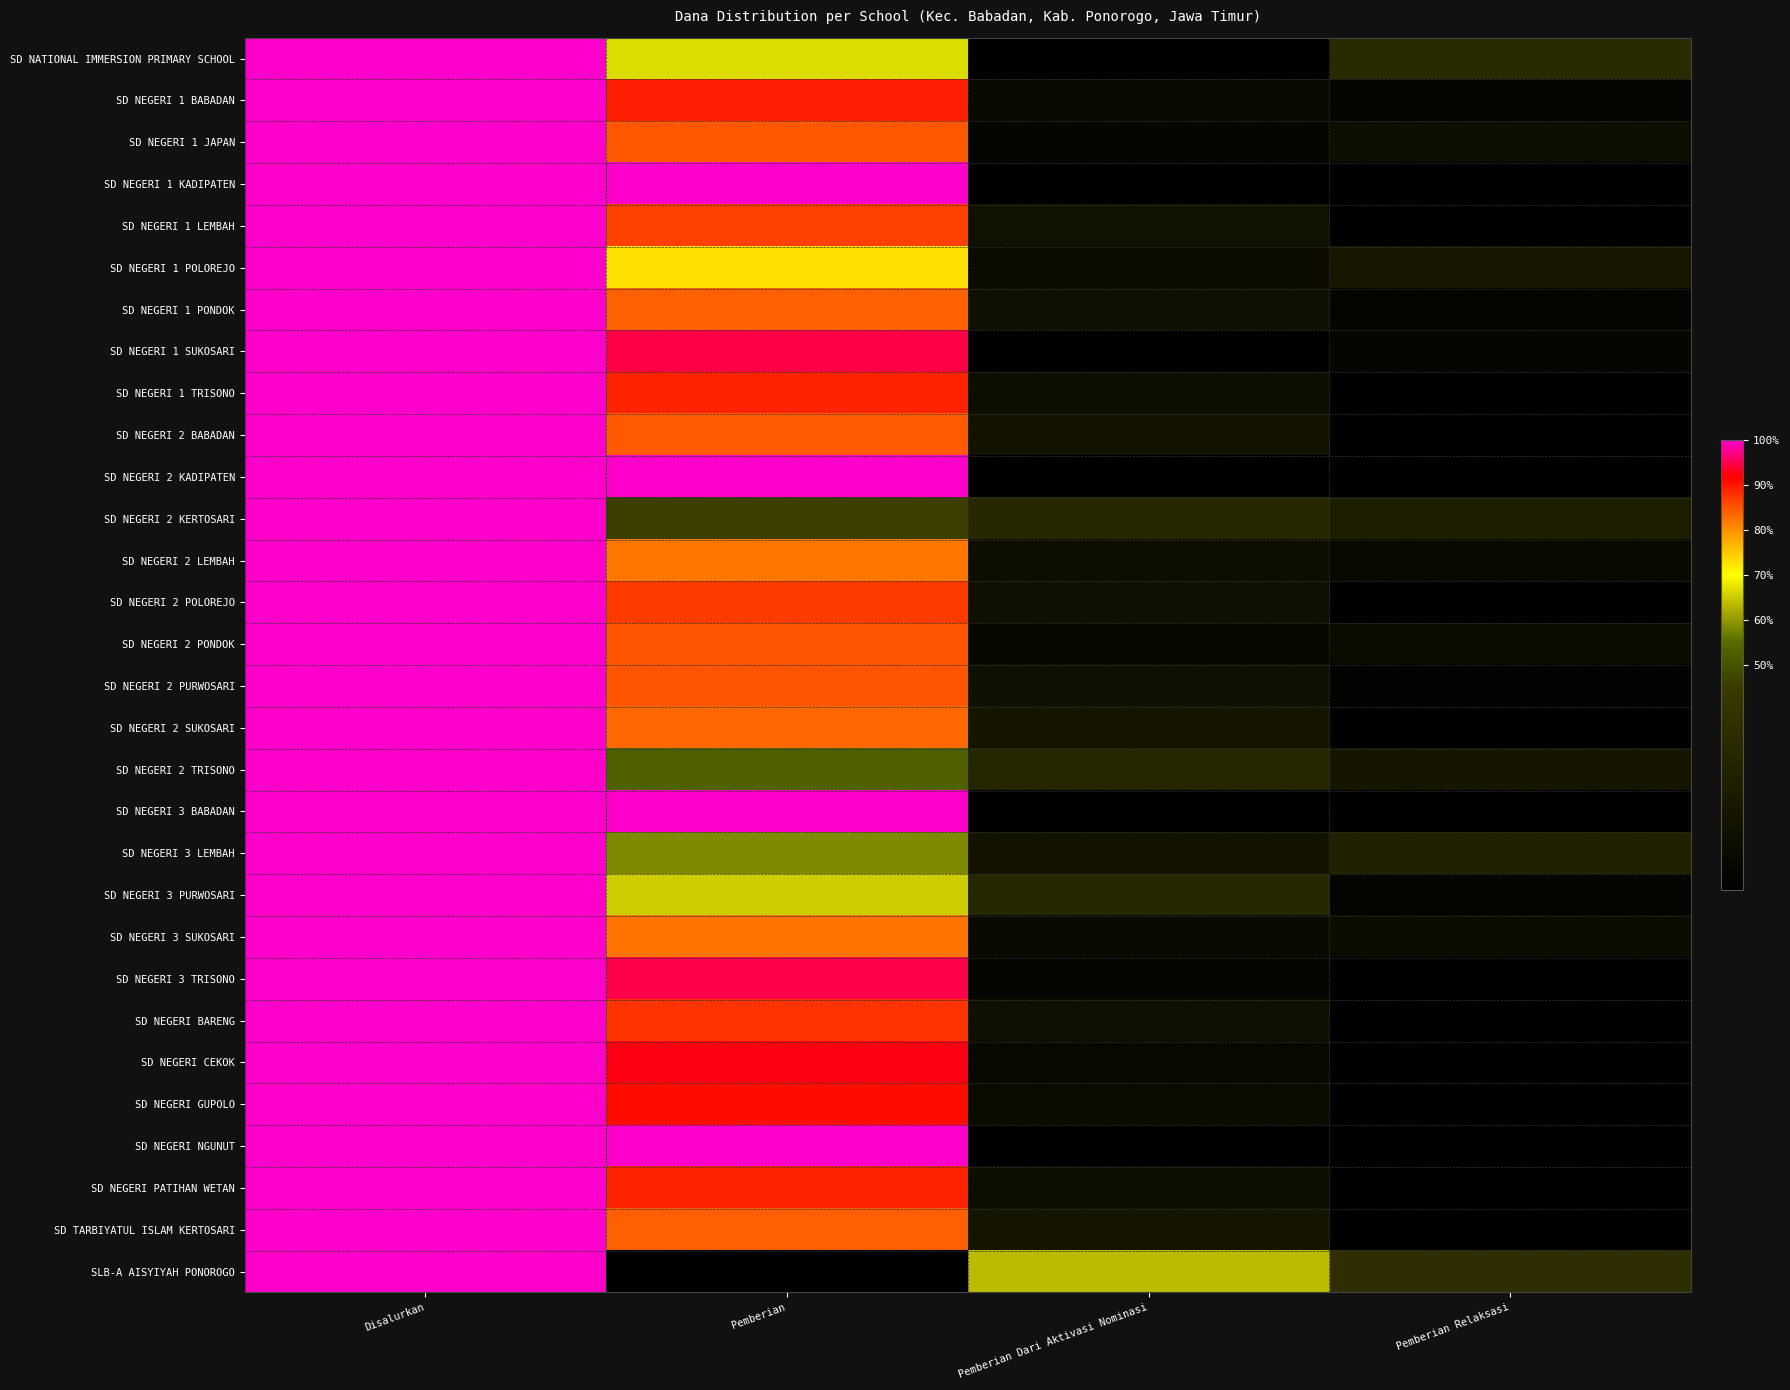

Reading left to right, transcribe all the data shown in this chart.

SD NATIONAL IMMERSION PRIMARY SCHOOL: Disalurkan=1.0	Pemberian=0.7	Pemberian Dari Aktivasi Nominasi=0.0	Pemberian Relaksasi=0.3
SD NEGERI 1 BABADAN: Disalurkan=1.0	Pemberian=0.9	Pemberian Dari Aktivasi Nominasi=0.1	Pemberian Relaksasi=0.0
SD NEGERI 1 JAPAN: Disalurkan=1.0	Pemberian=0.8	Pemberian Dari Aktivasi Nominasi=0.1	Pemberian Relaksasi=0.1
SD NEGERI 1 KADIPATEN: Disalurkan=1.0	Pemberian=1.0	Pemberian Dari Aktivasi Nominasi=0.0	Pemberian Relaksasi=0.0
SD NEGERI 1 LEMBAH: Disalurkan=1.0	Pemberian=0.9	Pemberian Dari Aktivasi Nominasi=0.1	Pemberian Relaksasi=0.0
SD NEGERI 1 POLOREJO: Disalurkan=1.0	Pemberian=0.7	Pemberian Dari Aktivasi Nominasi=0.1	Pemberian Relaksasi=0.2
SD NEGERI 1 PONDOK: Disalurkan=1.0	Pemberian=0.8	Pemberian Dari Aktivasi Nominasi=0.1	Pemberian Relaksasi=0.0
SD NEGERI 1 SUKOSARI: Disalurkan=1.0	Pemberian=0.9	Pemberian Dari Aktivasi Nominasi=0.0	Pemberian Relaksasi=0.1
SD NEGERI 1 TRISONO: Disalurkan=1.0	Pemberian=0.9	Pemberian Dari Aktivasi Nominasi=0.1	Pemberian Relaksasi=0.0
SD NEGERI 2 BABADAN: Disalurkan=1.0	Pemberian=0.8	Pemberian Dari Aktivasi Nominasi=0.2	Pemberian Relaksasi=0.0
SD NEGERI 2 KADIPATEN: Disalurkan=1.0	Pemberian=1.0	Pemberian Dari Aktivasi Nominasi=0.0	Pemberian Relaksasi=0.0
SD NEGERI 2 KERTOSARI: Disalurkan=1.0	Pemberian=0.5	Pemberian Dari Aktivasi Nominasi=0.3	Pemberian Relaksasi=0.2
SD NEGERI 2 LEMBAH: Disalurkan=1.0	Pemberian=0.8	Pemberian Dari Aktivasi Nominasi=0.1	Pemberian Relaksasi=0.1
SD NEGERI 2 POLOREJO: Disalurkan=1.0	Pemberian=0.9	Pemberian Dari Aktivasi Nominasi=0.1	Pemberian Relaksasi=0.0
SD NEGERI 2 PONDOK: Disalurkan=1.0	Pemberian=0.8	Pemberian Dari Aktivasi Nominasi=0.1	Pemberian Relaksasi=0.1
SD NEGERI 2 PURWOSARI: Disalurkan=1.0	Pemberian=0.8	Pemberian Dari Aktivasi Nominasi=0.1	Pemberian Relaksasi=0.0
SD NEGERI 2 SUKOSARI: Disalurkan=1.0	Pemberian=0.8	Pemberian Dari Aktivasi Nominasi=0.2	Pemberian Relaksasi=0.0
SD NEGERI 2 TRISONO: Disalurkan=1.0	Pemberian=0.5	Pemberian Dari Aktivasi Nominasi=0.3	Pemberian Relaksasi=0.2
SD NEGERI 3 BABADAN: Disalurkan=1.0	Pemberian=1.0	Pemberian Dari Aktivasi Nominasi=0.0	Pemberian Relaksasi=0.0
SD NEGERI 3 LEMBAH: Disalurkan=1.0	Pemberian=0.6	Pemberian Dari Aktivasi Nominasi=0.2	Pemberian Relaksasi=0.3
SD NEGERI 3 PURWOSARI: Disalurkan=1.0	Pemberian=0.7	Pemberian Dari Aktivasi Nominasi=0.3	Pemberian Relaksasi=0.0
SD NEGERI 3 SUKOSARI: Disalurkan=1.0	Pemberian=0.8	Pemberian Dari Aktivasi Nominasi=0.1	Pemberian Relaksasi=0.1
SD NEGERI 3 TRISONO: Disalurkan=1.0	Pemberian=0.9	Pemberian Dari Aktivasi Nominasi=0.1	Pemberian Relaksasi=0.0
SD NEGERI BARENG: Disalurkan=1.0	Pemberian=0.9	Pemberian Dari Aktivasi Nominasi=0.1	Pemberian Relaksasi=0.0
SD NEGERI CEKOK: Disalurkan=1.0	Pemberian=0.9	Pemberian Dari Aktivasi Nominasi=0.1	Pemberian Relaksasi=0.0
SD NEGERI GUPOLO: Disalurkan=1.0	Pemberian=0.9	Pemberian Dari Aktivasi Nominasi=0.1	Pemberian Relaksasi=0.0
SD NEGERI NGUNUT: Disalurkan=1.0	Pemberian=1.0	Pemberian Dari Aktivasi Nominasi=0.0	Pemberian Relaksasi=0.0
SD NEGERI PATIHAN WETAN: Disalurkan=1.0	Pemberian=0.9	Pemberian Dari Aktivasi Nominasi=0.1	Pemberian Relaksasi=0.0
SD TARBIYATUL ISLAM KERTOSARI: Disalurkan=1.0	Pemberian=0.8	Pemberian Dari Aktivasi Nominasi=0.2	Pemberian Relaksasi=0.0
SLB-A AISYIYAH PONOROGO: Disalurkan=1.0	Pemberian=0.0	Pemberian Dari Aktivasi Nominasi=0.6	Pemberian Relaksasi=0.4